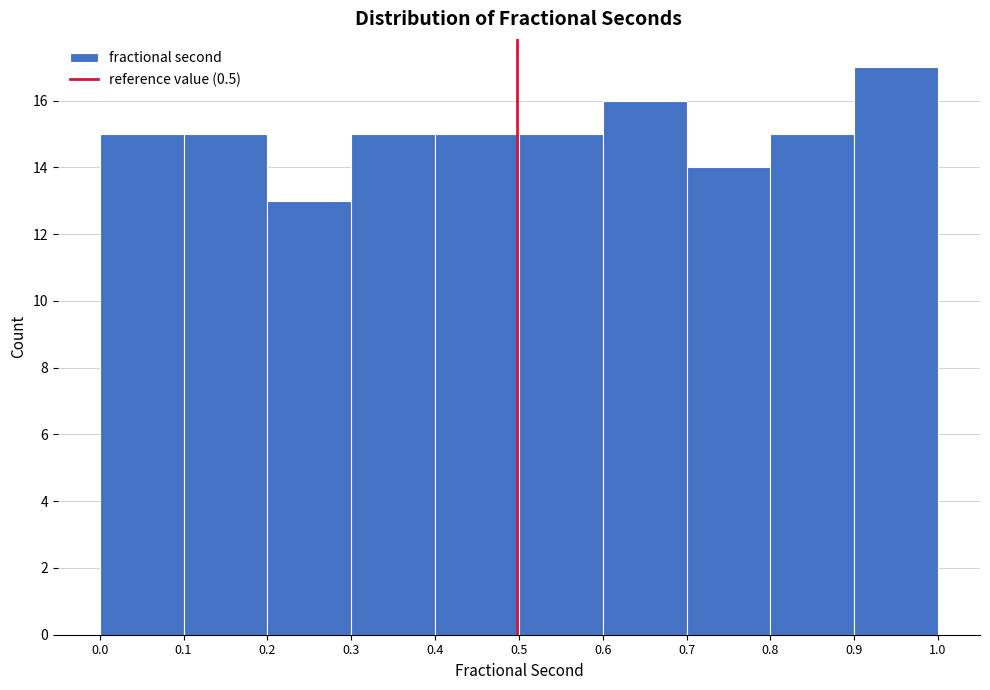

Which range on the x-axis has the tallest bar?

0.9 to 1.0